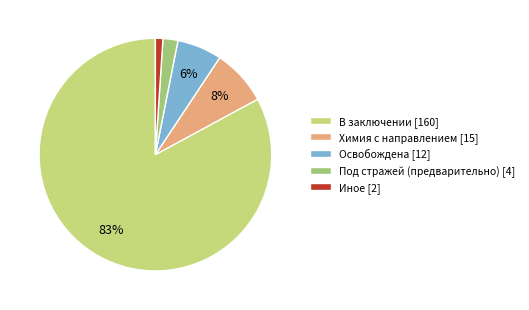

Count the number of slices in the pie.

5